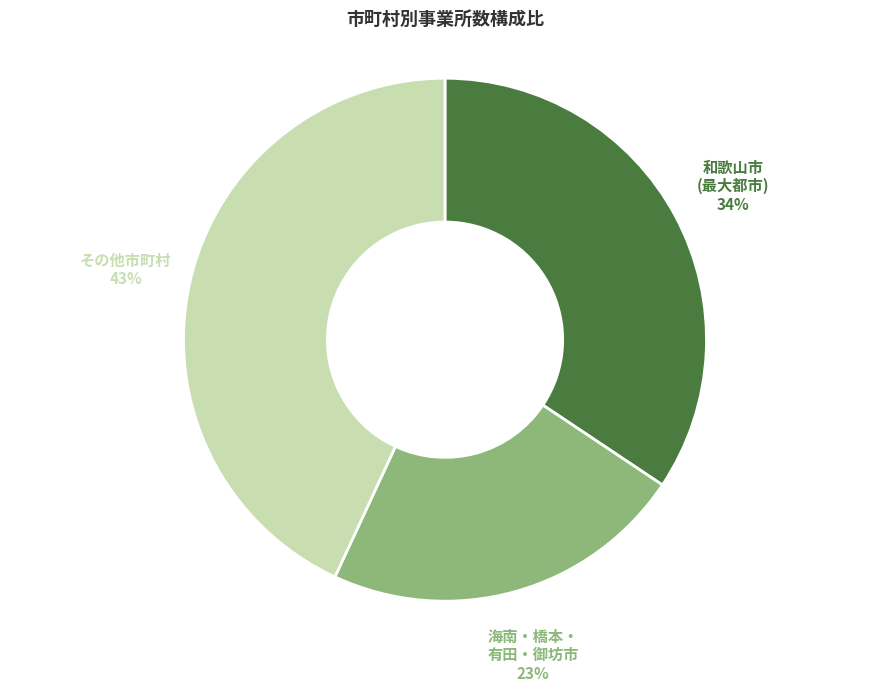

The 海南・橋本・ 有田・御坊市 slice represents 23% of the pie. True or false?

True